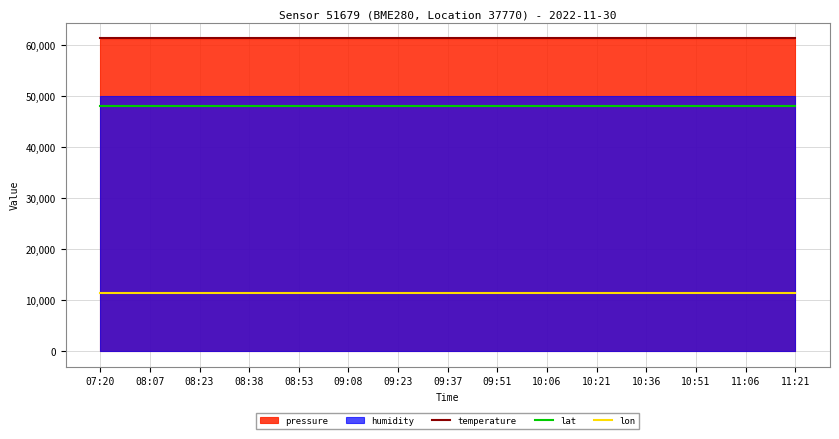

Count the number of categories in the chart.

15